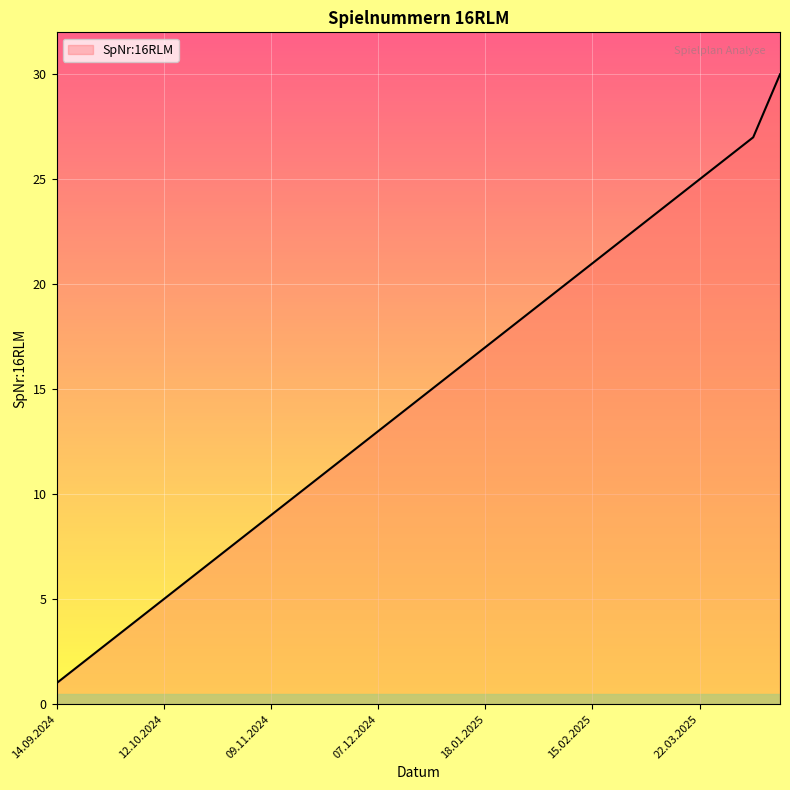

What is the difference between the second highest and second lowest values?

25